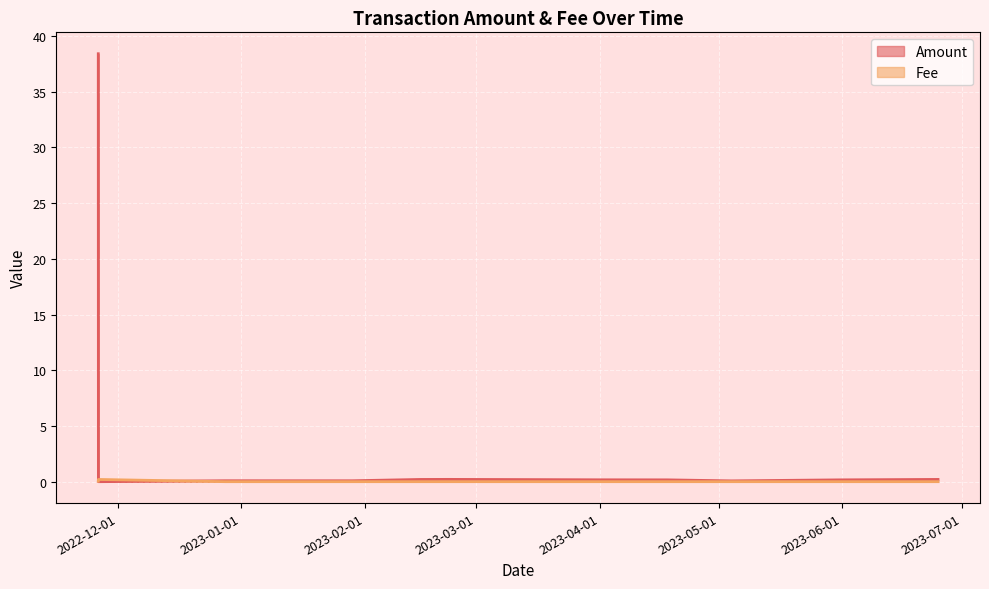

True or false: Fee and Amount intersect in this chart.

True